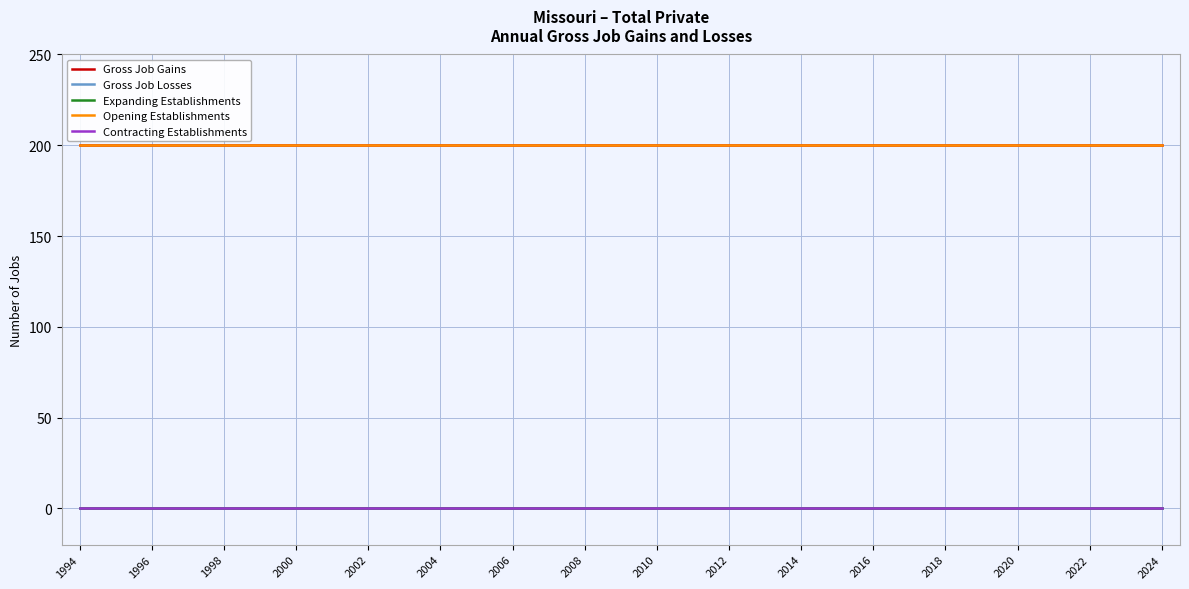

Count the number of data series in this chart.

5